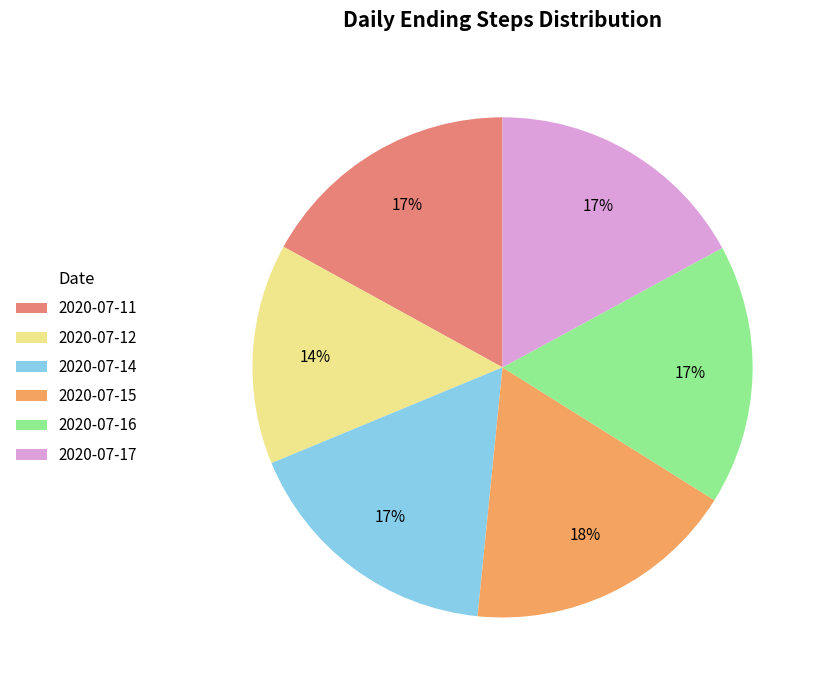

Between 2020-07-15 and 2020-07-12, which is larger?

2020-07-15